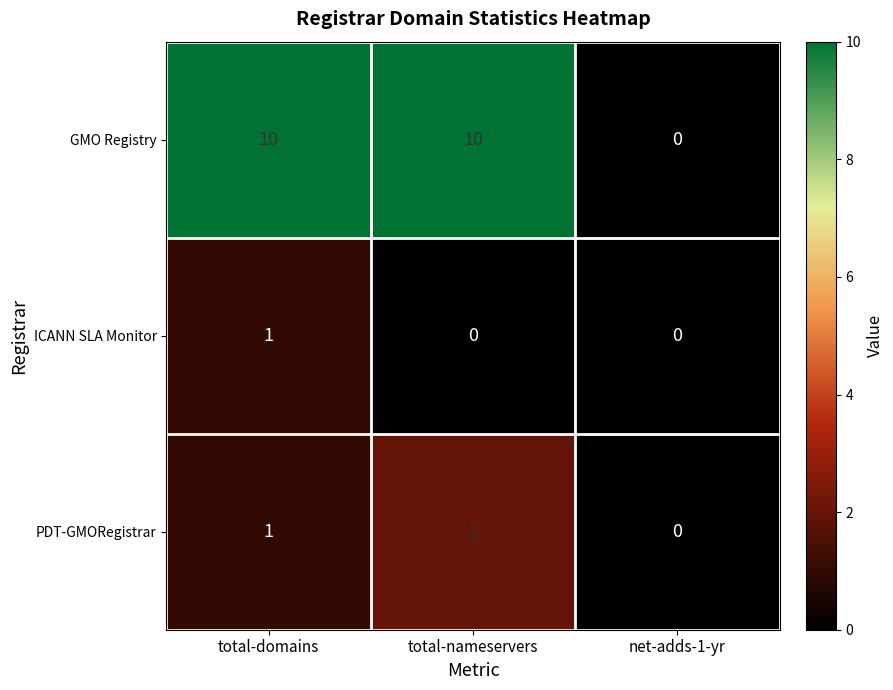

How many positive values does the GMO Registry series have?

2